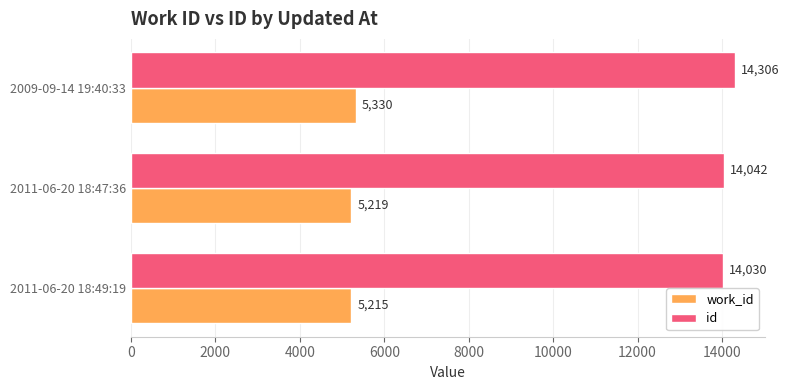

The value of id at 2011-06-20 18:49:19 is 7100. True or false?

False